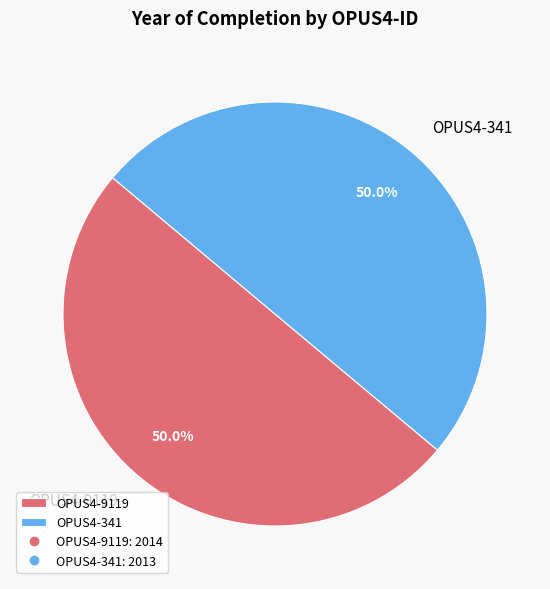

What is the ratio of the value at OPUS4-341 to the value at OPUS4-9119?

1.0